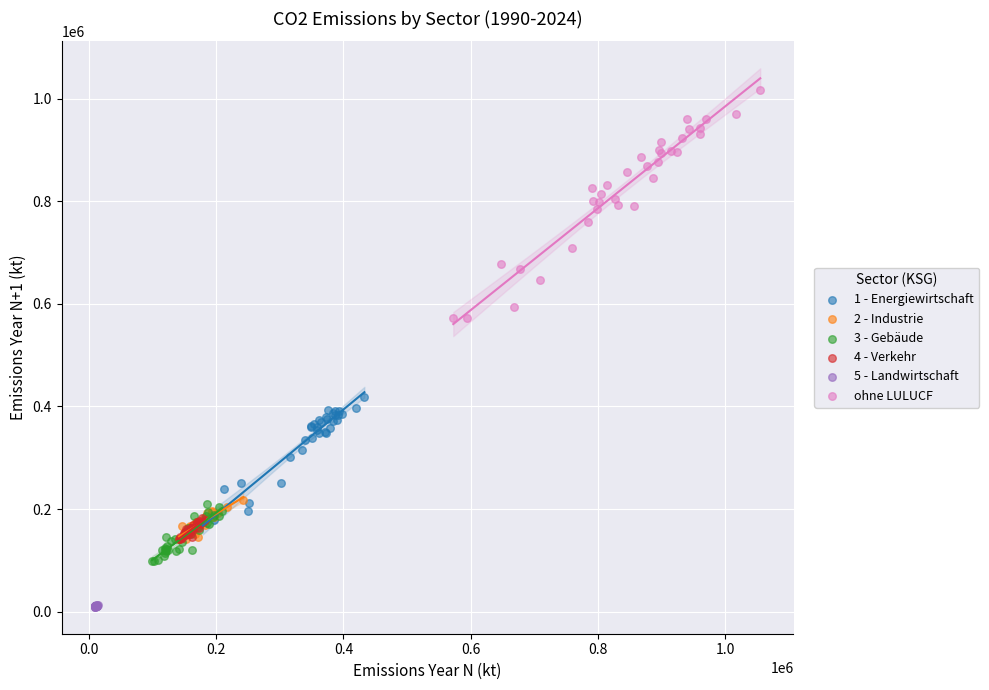

What are all the series names shown in the legend?

1 - Energiewirtschaft, 2 - Industrie, 3 - Gebäude, 4 - Verkehr, 5 - Landwirtschaft, ohne LULUCF